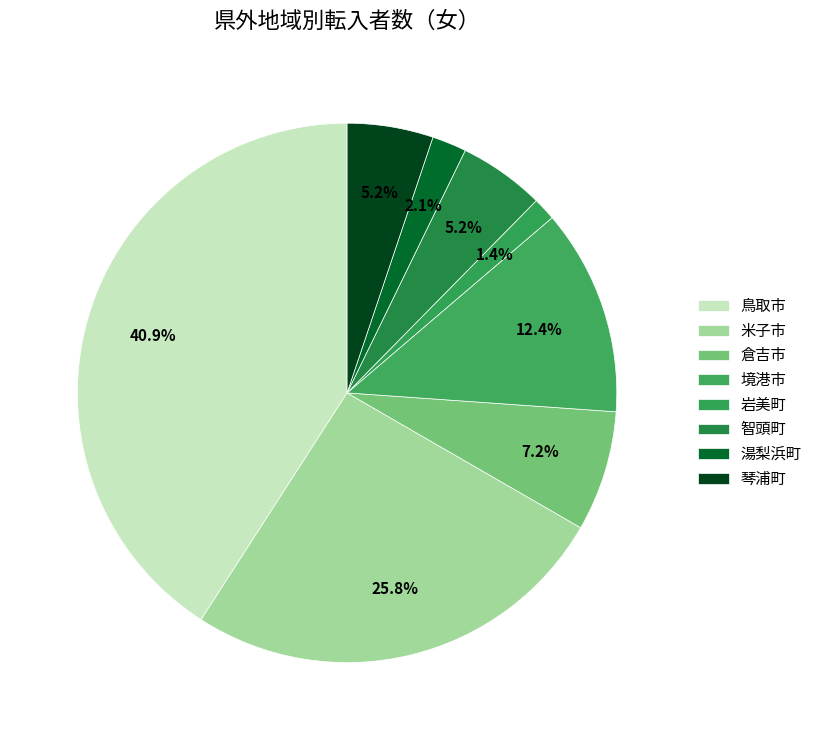

Which category has the biggest portion of the pie?

鳥取市